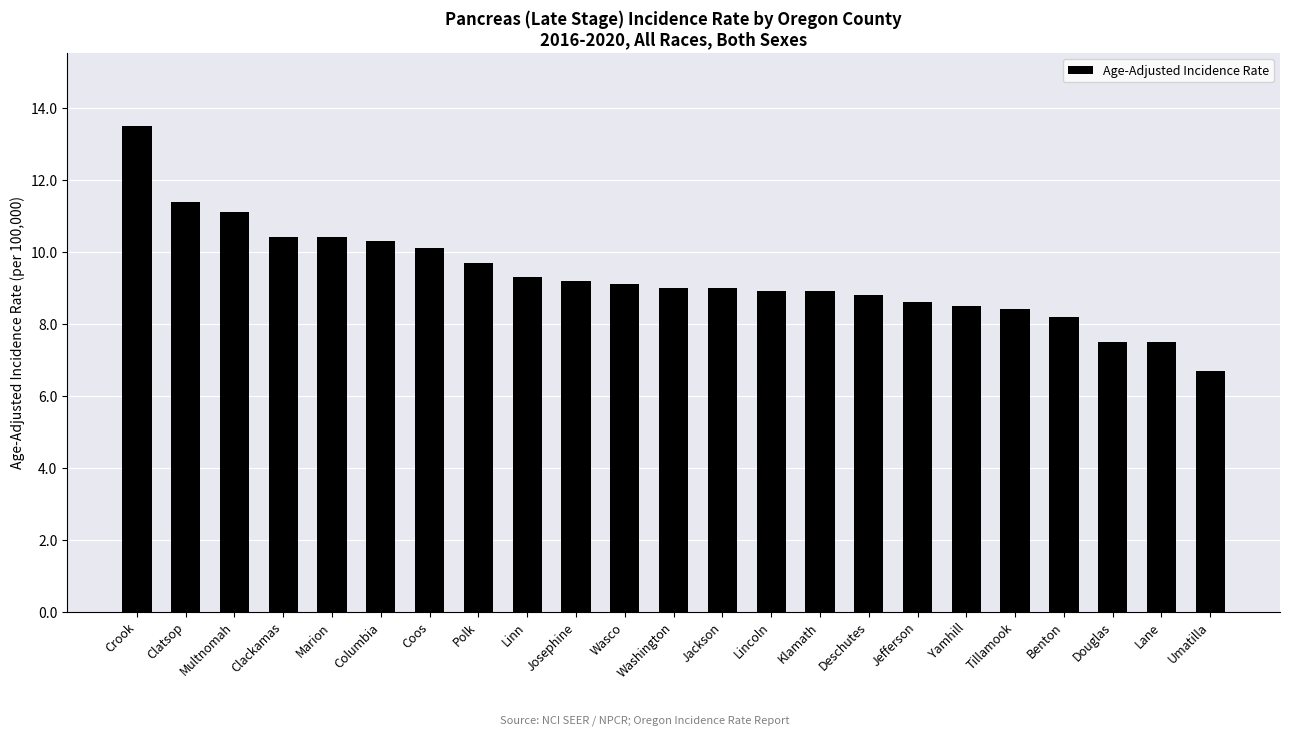

What is the value of the 20th bar from the left?

8.2